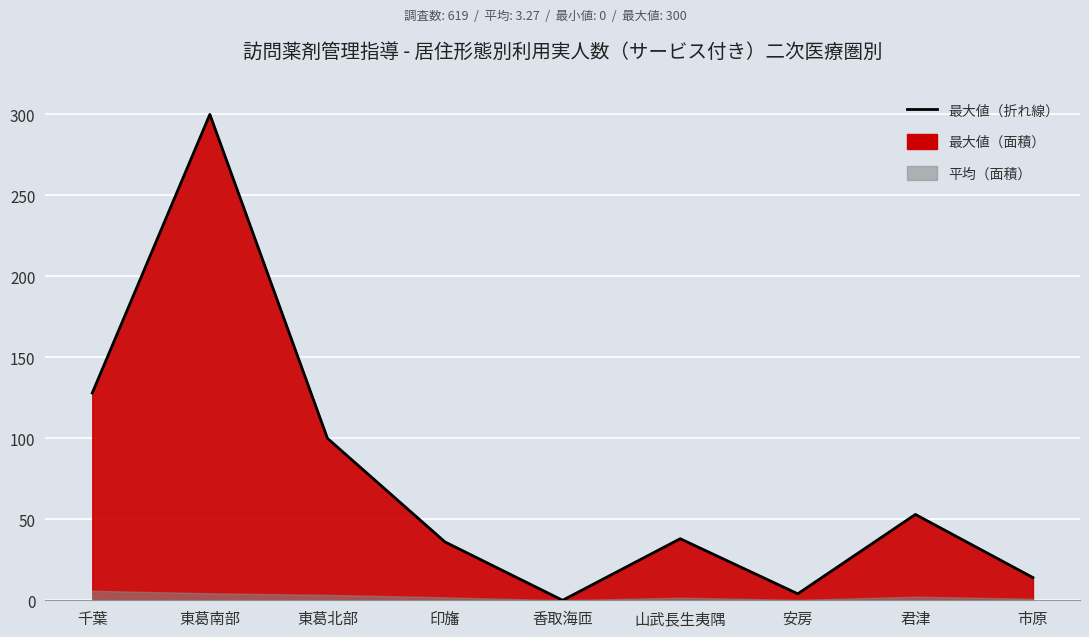

What is the change in value from 印旛 to 君津?

+17